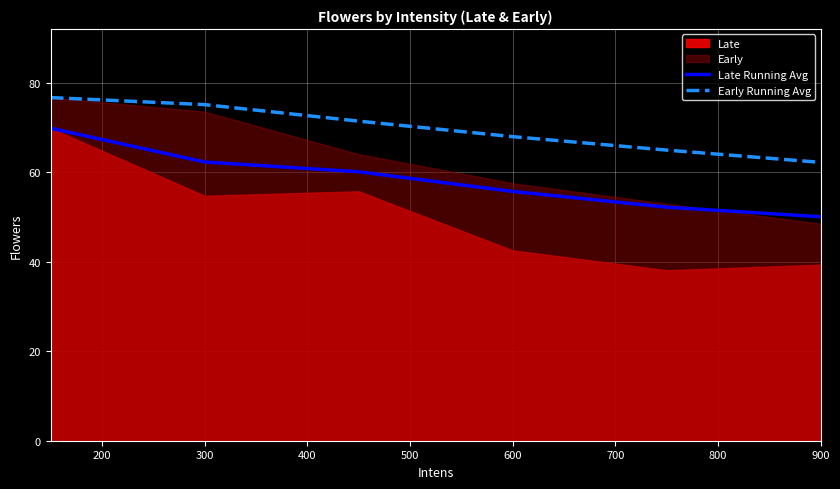

Read the Early Running Avg value at 300.

75.1